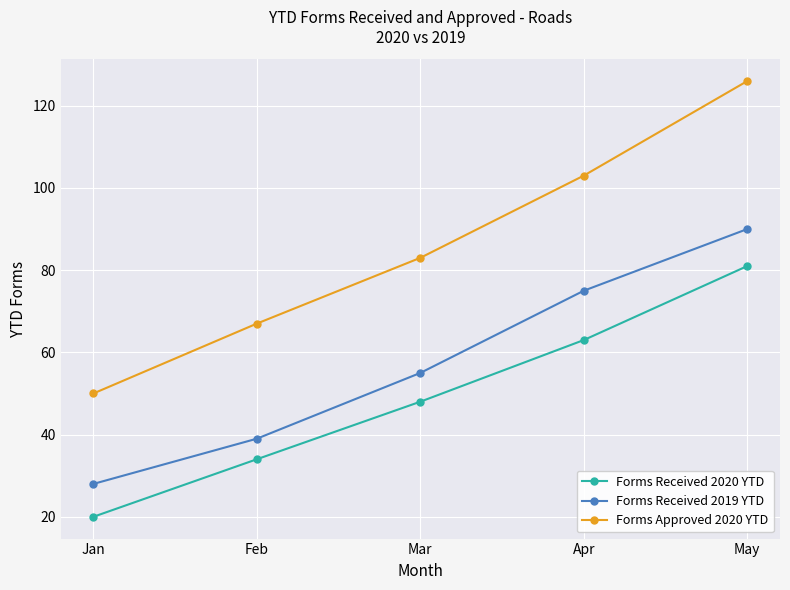

What is the sum of the Forms Received 2020 YTD values at Jan and Feb?

54